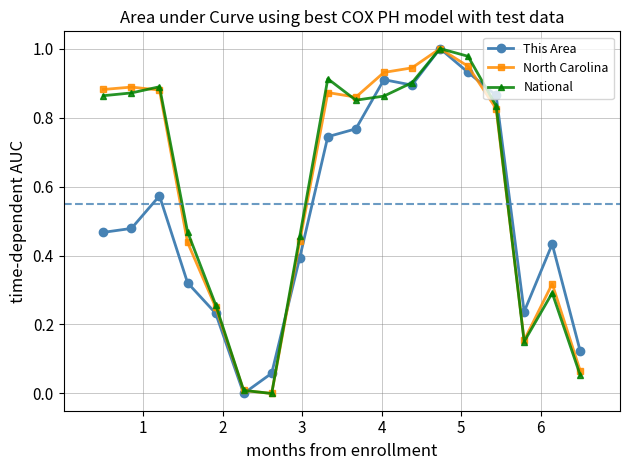

How many positive values does the This Area series have?

17